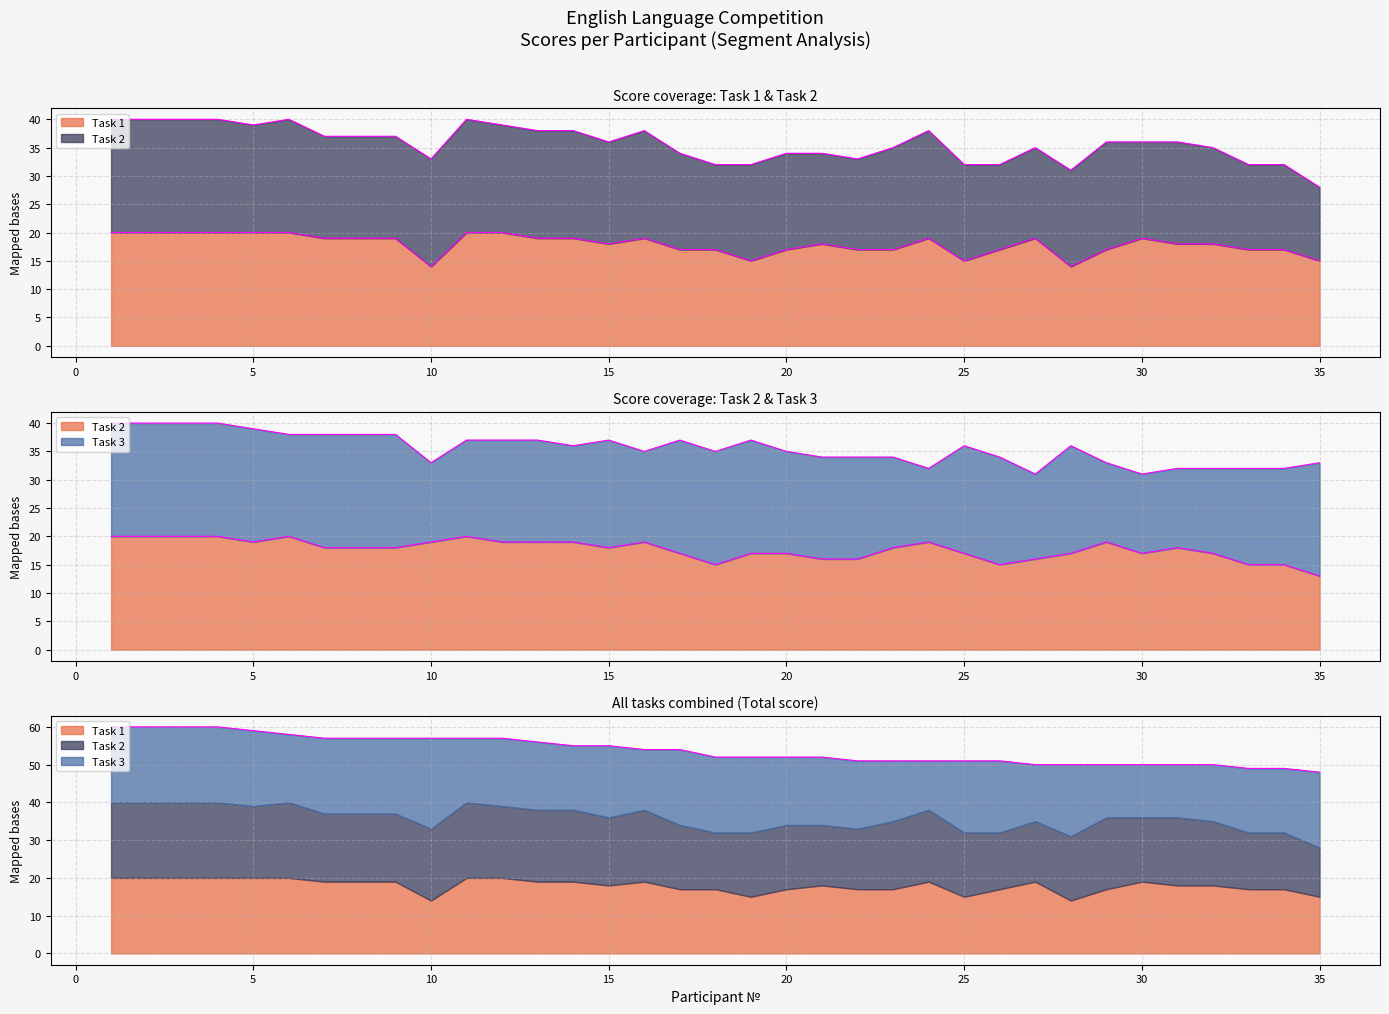

The Task2 series shows 17 at 25. True or false?

True